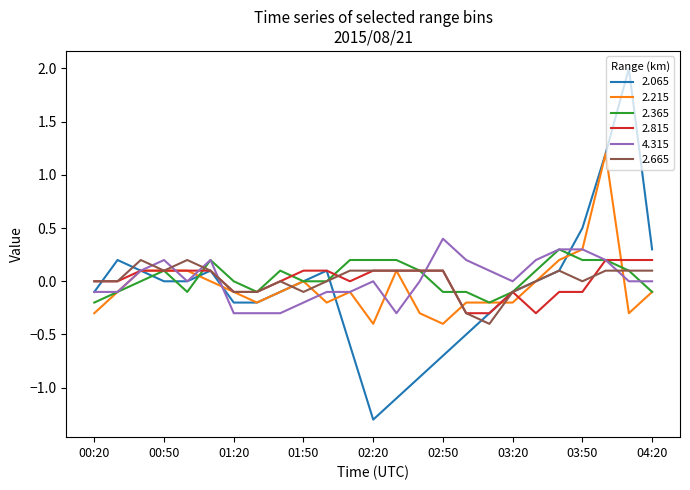

What is the maximum value for 4.315?

0.4